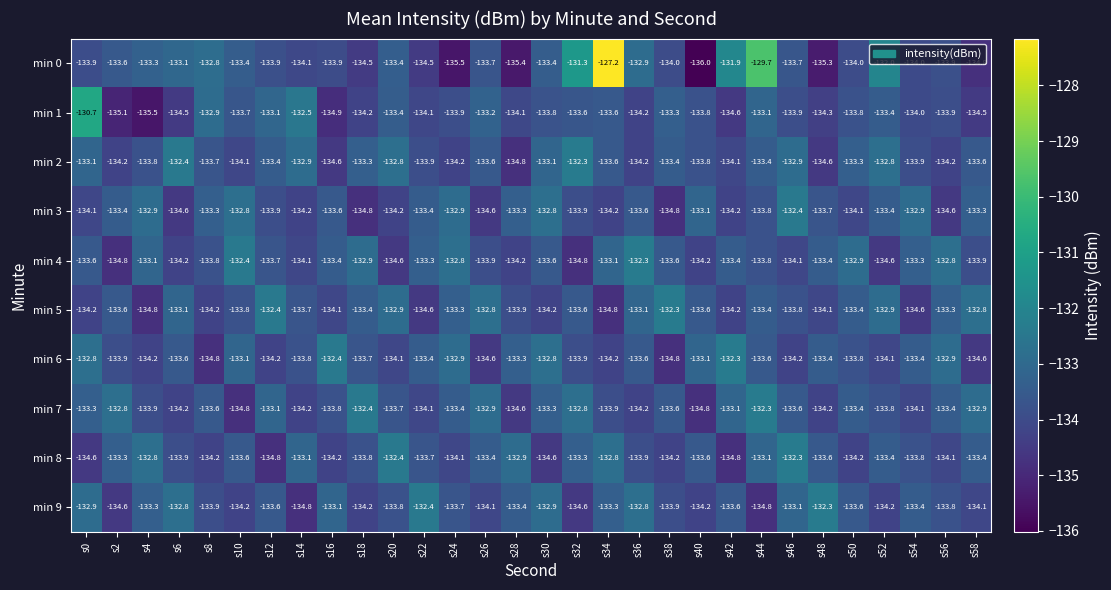

At how many categories does at least one series exceed -128?

1